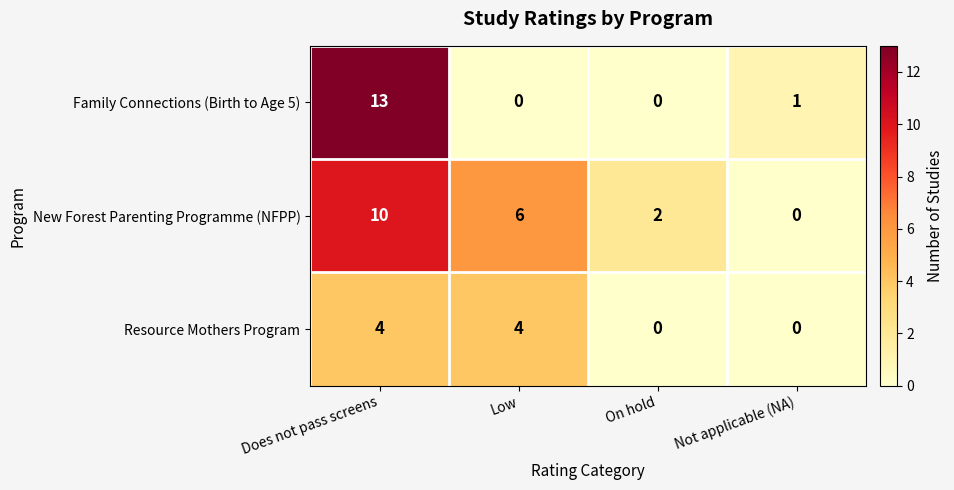

The Family Connections (Birth to Age 5) series shows 0 at On hold. True or false?

True